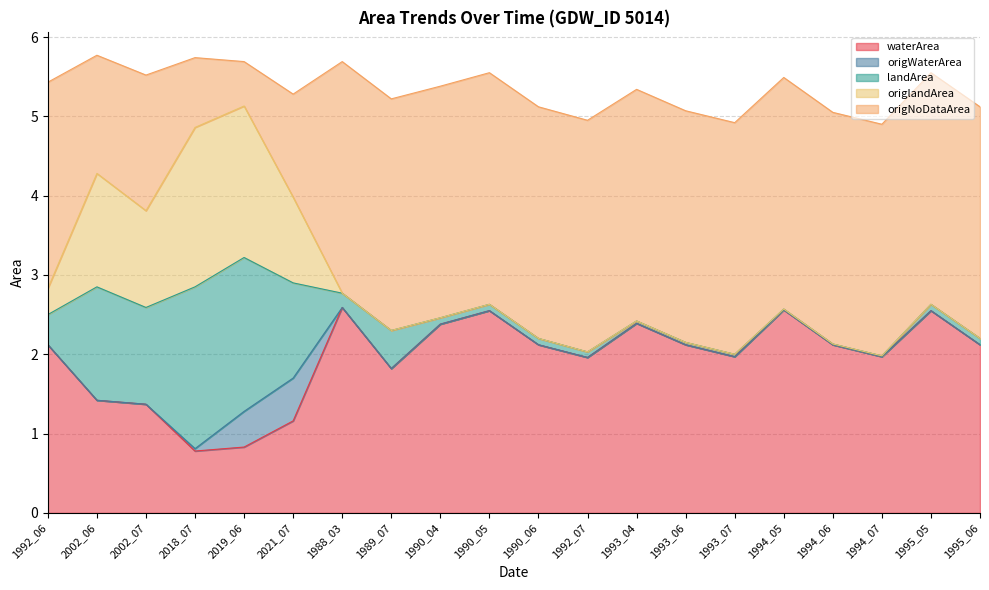

What value does the origNoDataArea series have at 1990_05?

2.9